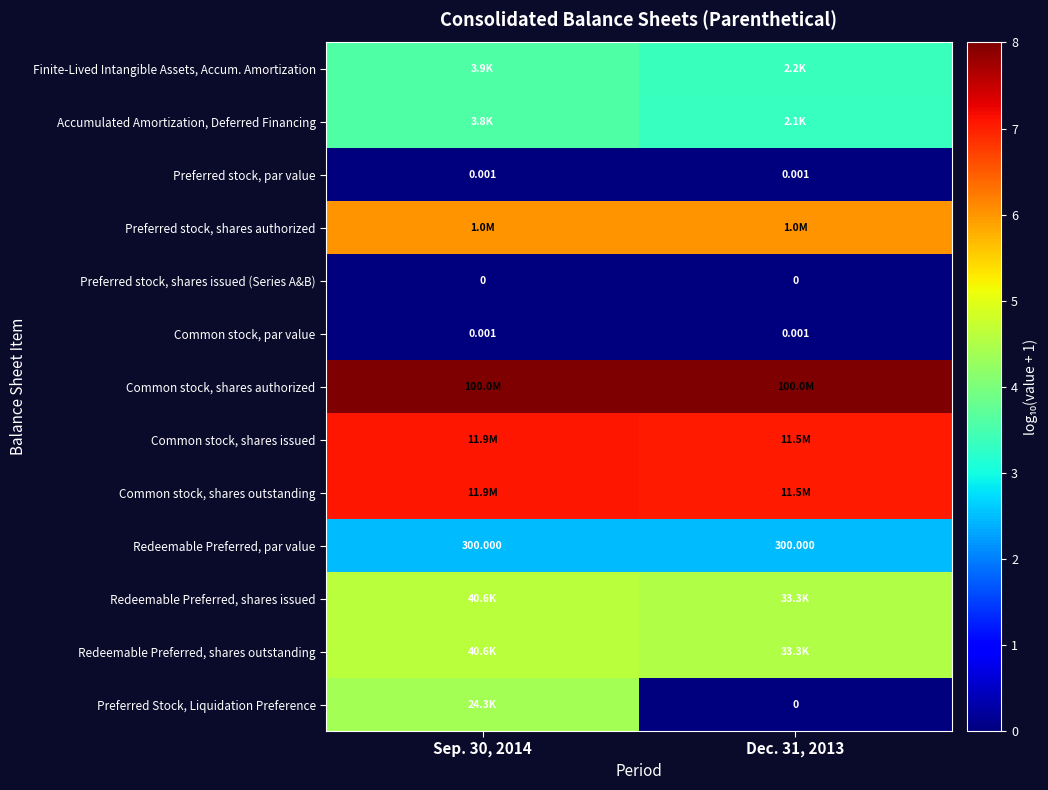

What is the maximum value shown in the chart?

8.0